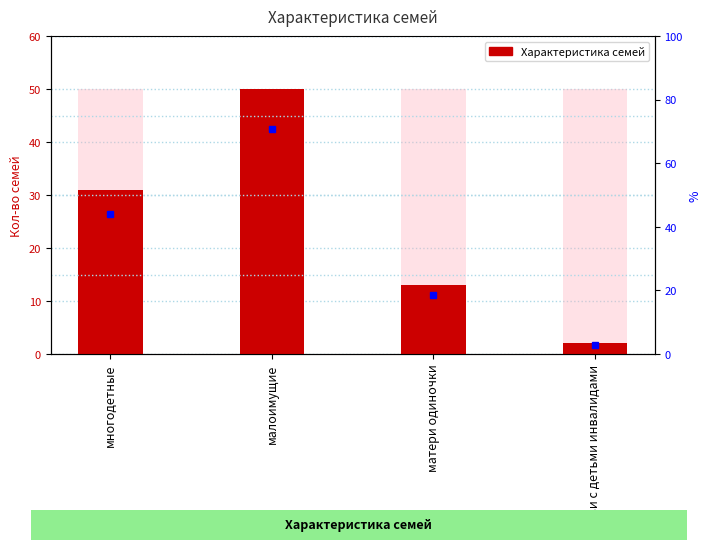

How many data points are above 31?

1